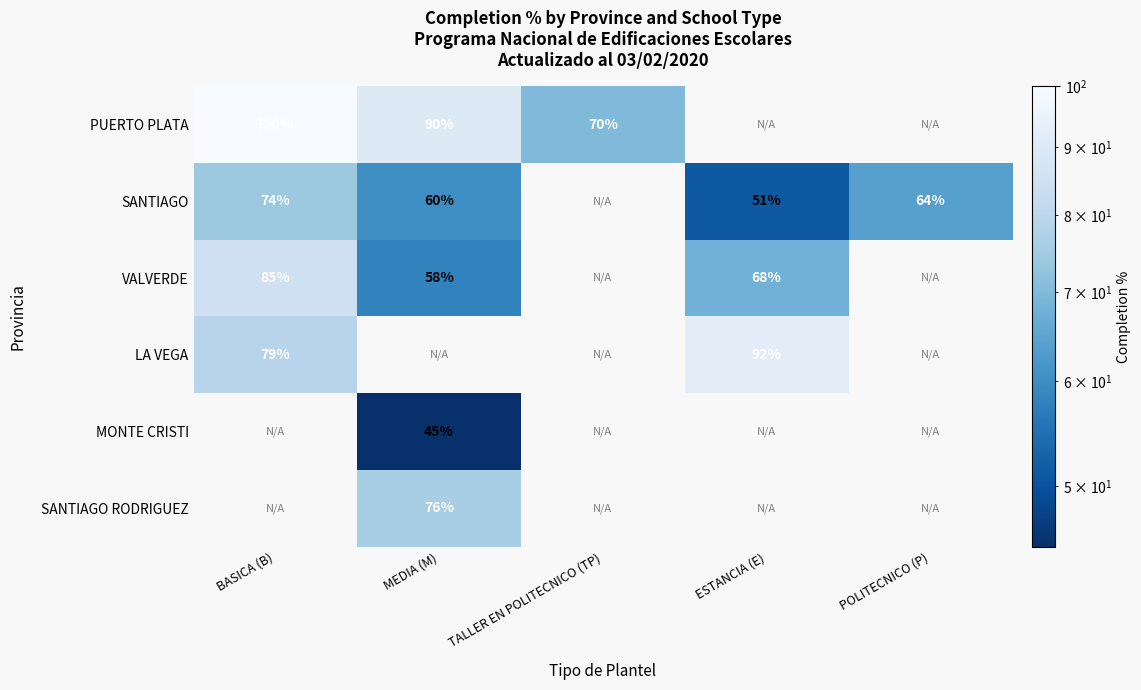

True or false: PUERTO PLATA has a value of 174 at BASICA (B).

False